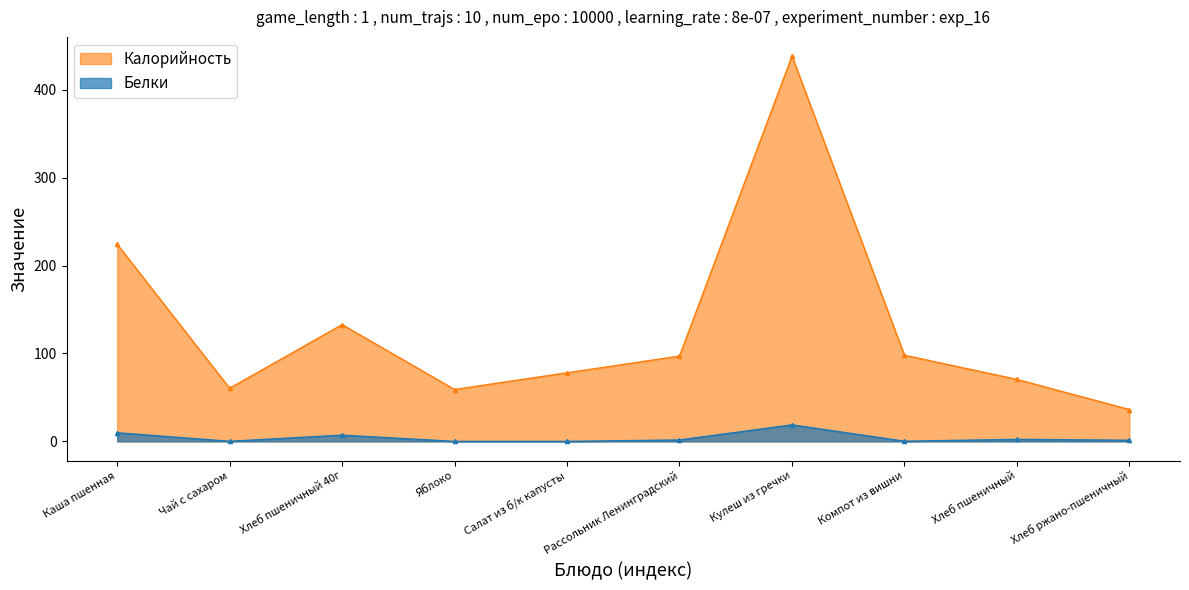

True or false: Калорийность and Белки intersect in this chart.

False